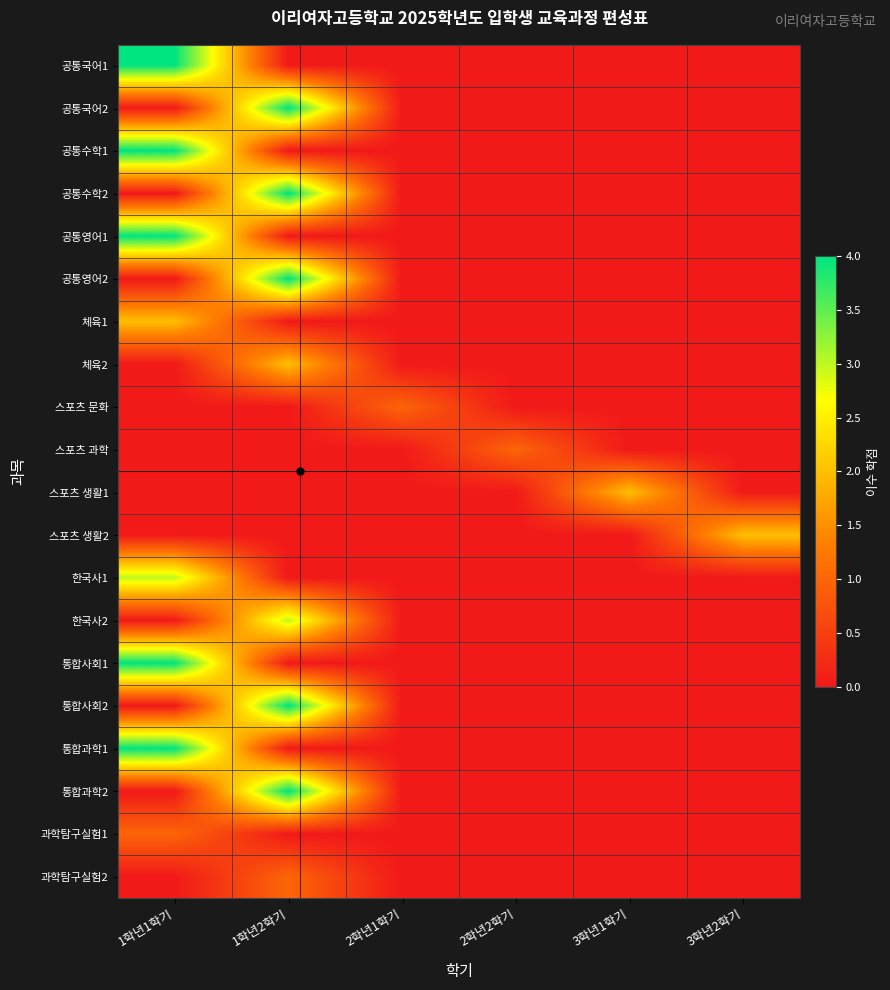

Reading right to left, what are all the values shown in this chart?

공통국어1: 3학년2학기=0	3학년1학기=0	2학년2학기=0	2학년1학기=0	1학년2학기=0	1학년1학기=4
공통국어2: 3학년2학기=0	3학년1학기=0	2학년2학기=0	2학년1학기=0	1학년2학기=4	1학년1학기=0
공통수학1: 3학년2학기=0	3학년1학기=0	2학년2학기=0	2학년1학기=0	1학년2학기=0	1학년1학기=4
공통수학2: 3학년2학기=0	3학년1학기=0	2학년2학기=0	2학년1학기=0	1학년2학기=4	1학년1학기=0
공통영어1: 3학년2학기=0	3학년1학기=0	2학년2학기=0	2학년1학기=0	1학년2학기=0	1학년1학기=4
공통영어2: 3학년2학기=0	3학년1학기=0	2학년2학기=0	2학년1학기=0	1학년2학기=4	1학년1학기=0
체육1: 3학년2학기=0	3학년1학기=0	2학년2학기=0	2학년1학기=0	1학년2학기=0	1학년1학기=2
체육2: 3학년2학기=0	3학년1학기=0	2학년2학기=0	2학년1학기=0	1학년2학기=2	1학년1학기=0
스포츠 문화: 3학년2학기=0	3학년1학기=0	2학년2학기=0	2학년1학기=1	1학년2학기=0	1학년1학기=0
스포츠 과학: 3학년2학기=0	3학년1학기=0	2학년2학기=1	2학년1학기=0	1학년2학기=0	1학년1학기=0
스포츠 생활1: 3학년2학기=0	3학년1학기=2	2학년2학기=0	2학년1학기=0	1학년2학기=0	1학년1학기=0
스포츠 생활2: 3학년2학기=2	3학년1학기=0	2학년2학기=0	2학년1학기=0	1학년2학기=0	1학년1학기=0
한국사1: 3학년2학기=0	3학년1학기=0	2학년2학기=0	2학년1학기=0	1학년2학기=0	1학년1학기=3
한국사2: 3학년2학기=0	3학년1학기=0	2학년2학기=0	2학년1학기=0	1학년2학기=3	1학년1학기=0
통합사회1: 3학년2학기=0	3학년1학기=0	2학년2학기=0	2학년1학기=0	1학년2학기=0	1학년1학기=4
통합사회2: 3학년2학기=0	3학년1학기=0	2학년2학기=0	2학년1학기=0	1학년2학기=4	1학년1학기=0
통합과학1: 3학년2학기=0	3학년1학기=0	2학년2학기=0	2학년1학기=0	1학년2학기=0	1학년1학기=4
통합과학2: 3학년2학기=0	3학년1학기=0	2학년2학기=0	2학년1학기=0	1학년2학기=4	1학년1학기=0
과학탐구실험1: 3학년2학기=0	3학년1학기=0	2학년2학기=0	2학년1학기=0	1학년2학기=0	1학년1학기=1
과학탐구실험2: 3학년2학기=0	3학년1학기=0	2학년2학기=0	2학년1학기=0	1학년2학기=1	1학년1학기=0